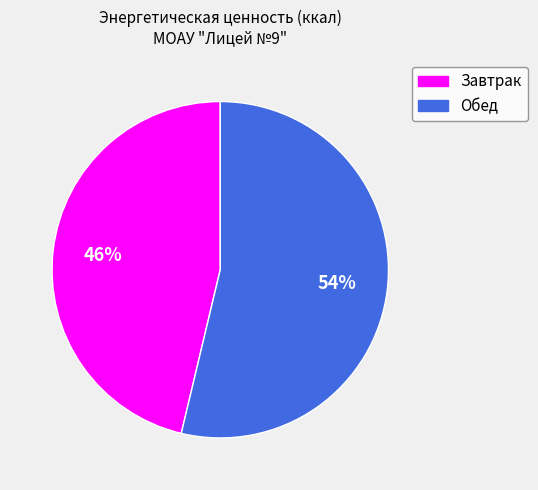

Do Обед and Завтрак together represent more than half of the pie?

Yes